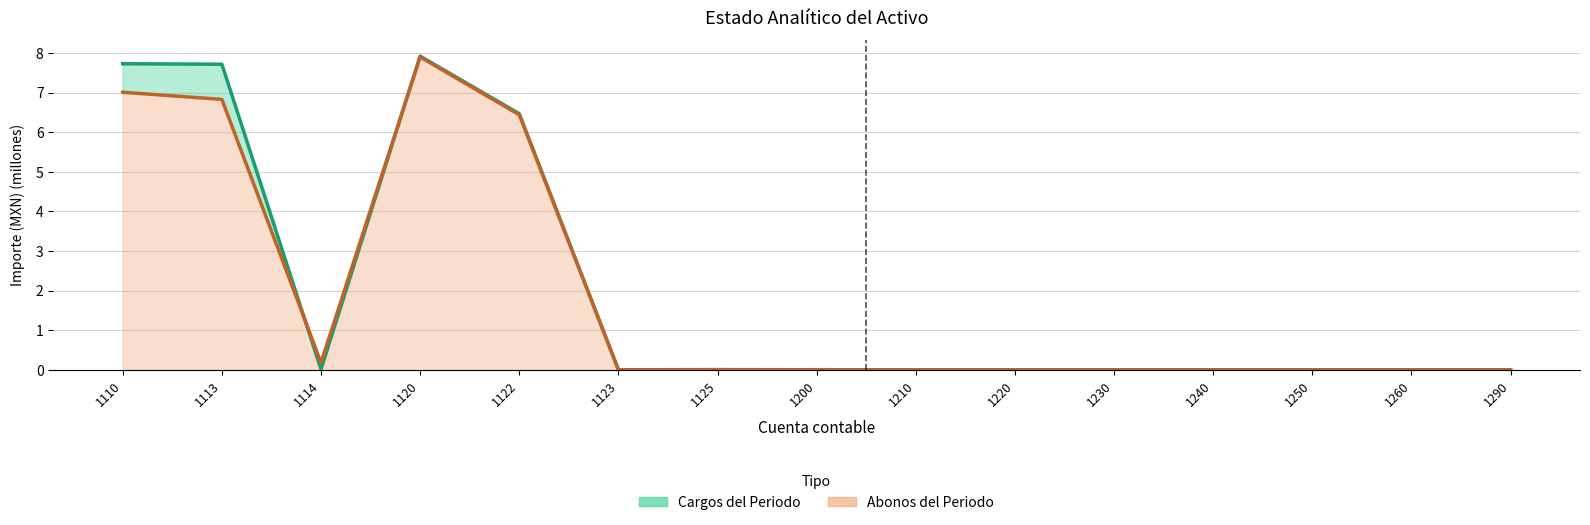

What is the sum of the CARGOS DEL PERIODO values at 1110 and 1250?

7.7